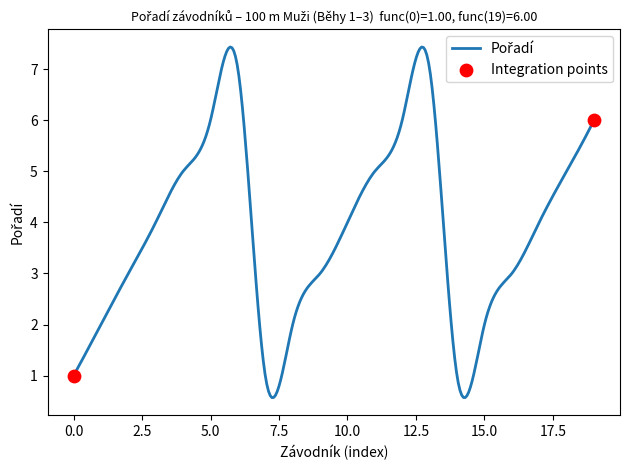

What is the maximum value shown in the chart?

7.4